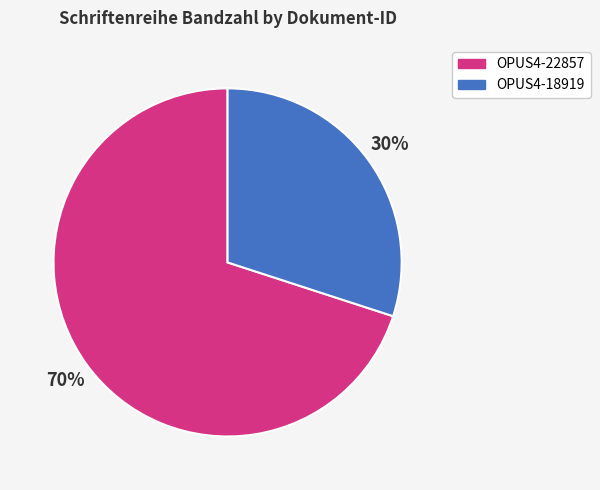

How many slices are in this pie chart?

2